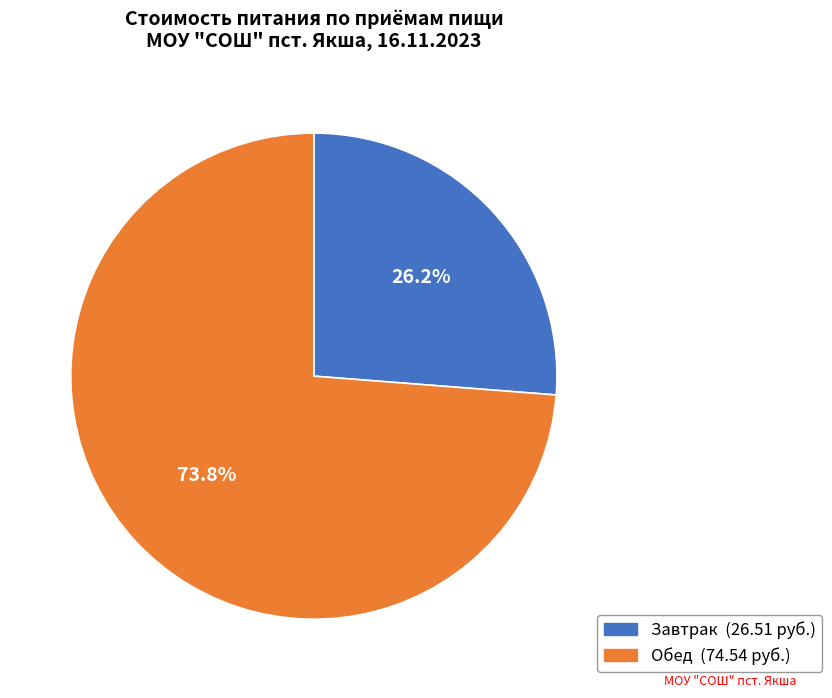

Does Завтрак account for over 50% of the chart?

No